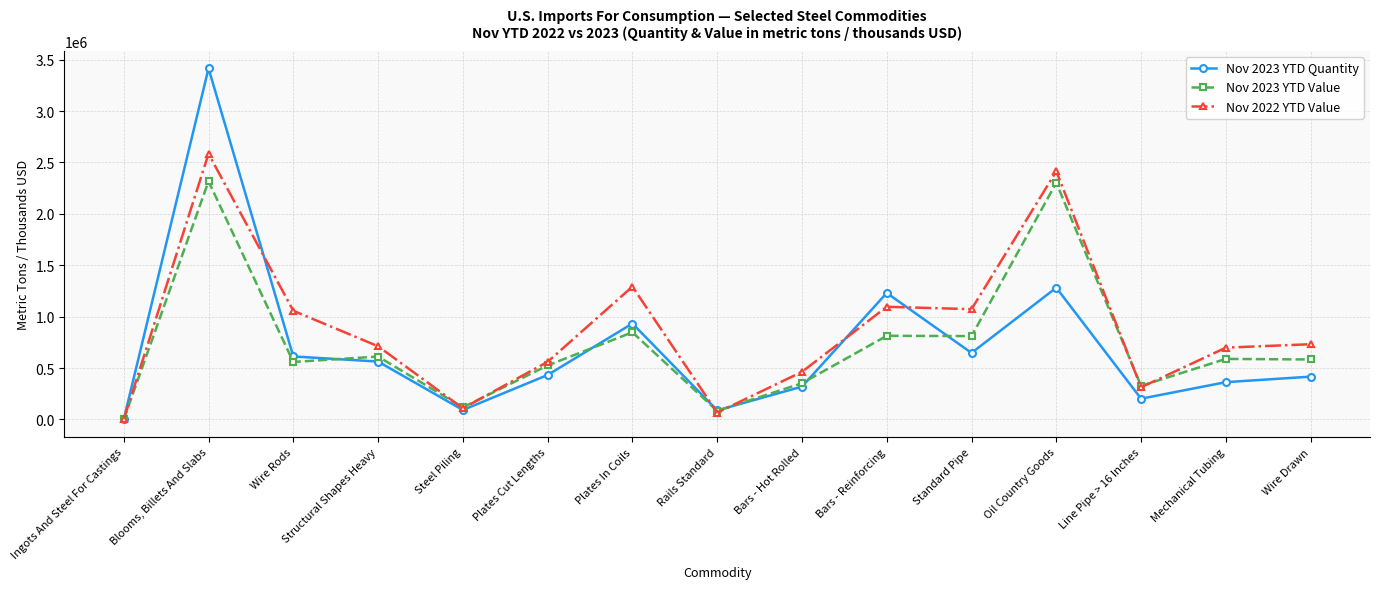

What is the average value of the Nov 2023 YTD Value series?

722790